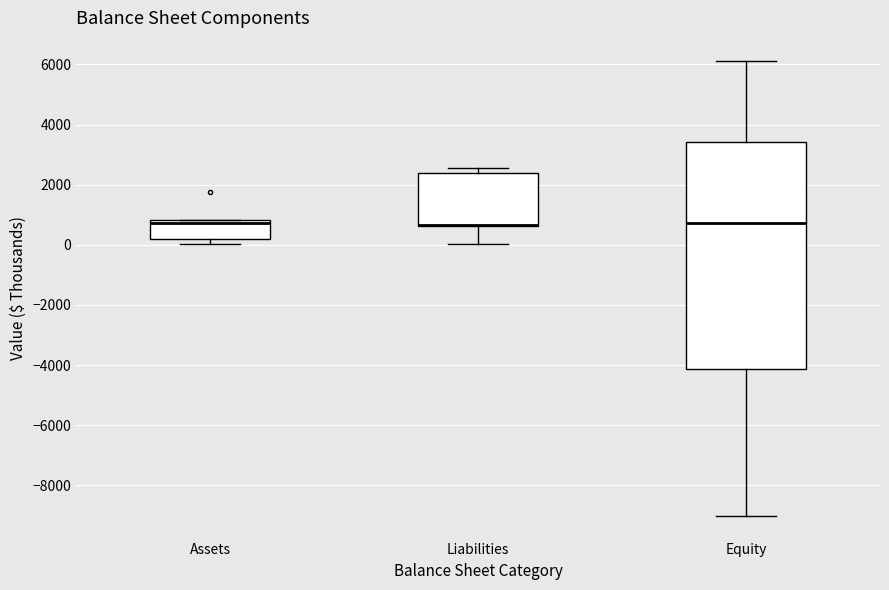

Reading left to right, transcribe this box plot: for each box, give where its median line is, the range the box spans, and where its two whiskers end, as read against the y-axis. The values are not printed on the chart, so give them approximately, as read against the axis.

Assets: median 800 (just below the box's upper edge), box 200 to 800, whiskers 0 to 800
Liabilities: median 600 (drawn on the box's lower edge), box 600 to 2400, whiskers 0 to 2600
Equity: median 800, box -4200 to 3400, whiskers -9000 to 6200